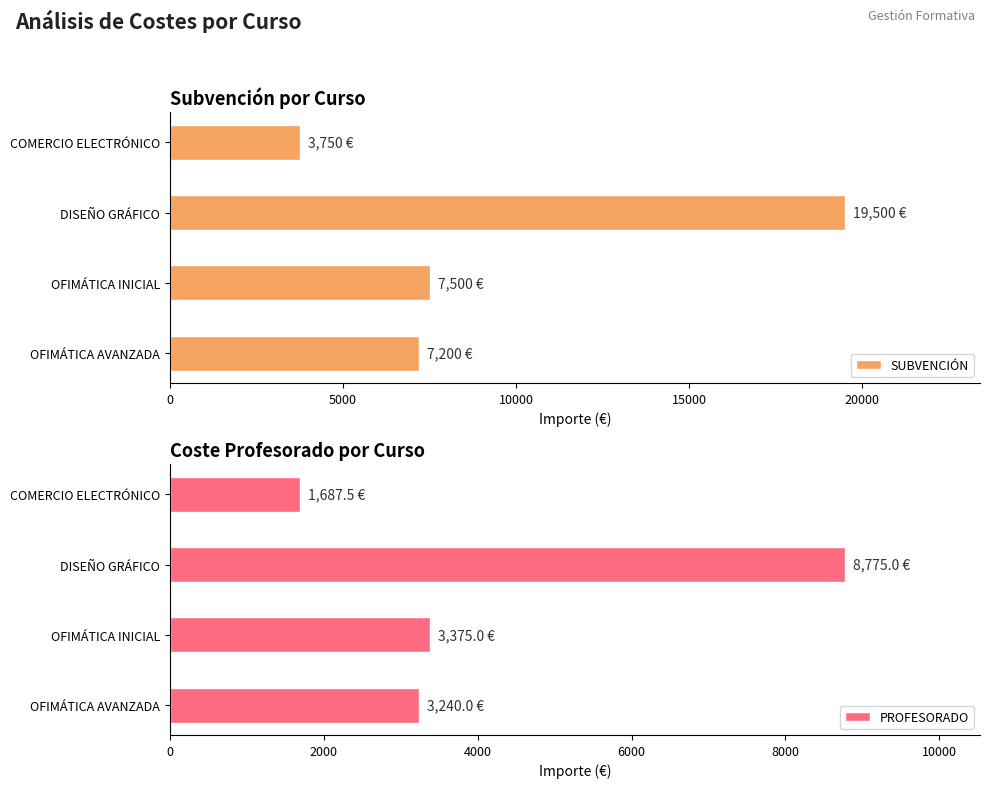

Which series has the widest spread of values?

SUBVENCIÓN